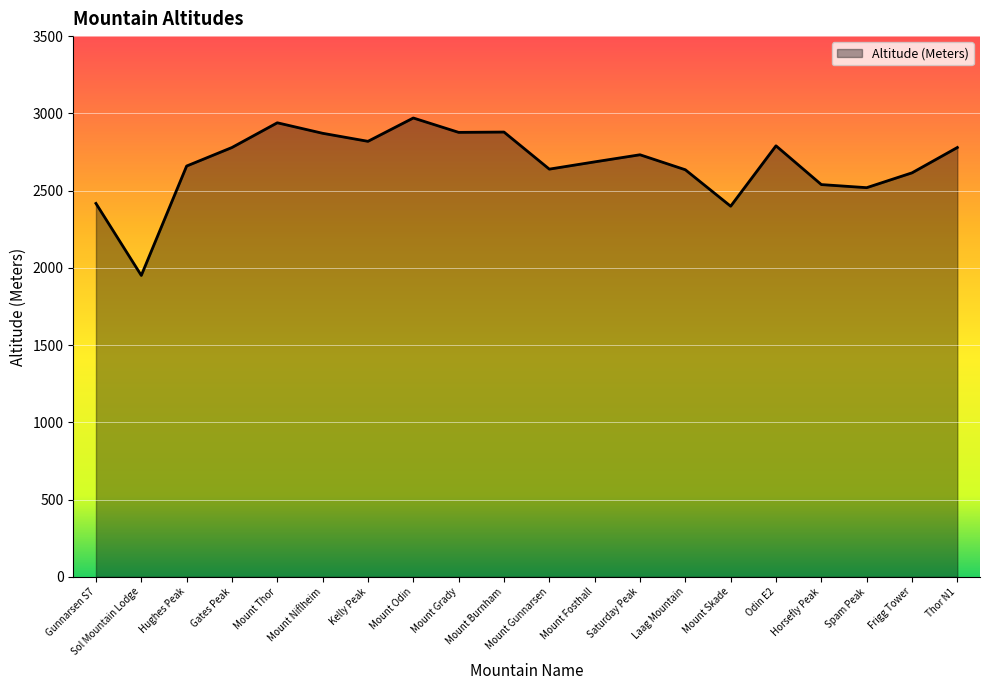

At which category does the chart reach its minimum across all series?

Sol Mountain Lodge